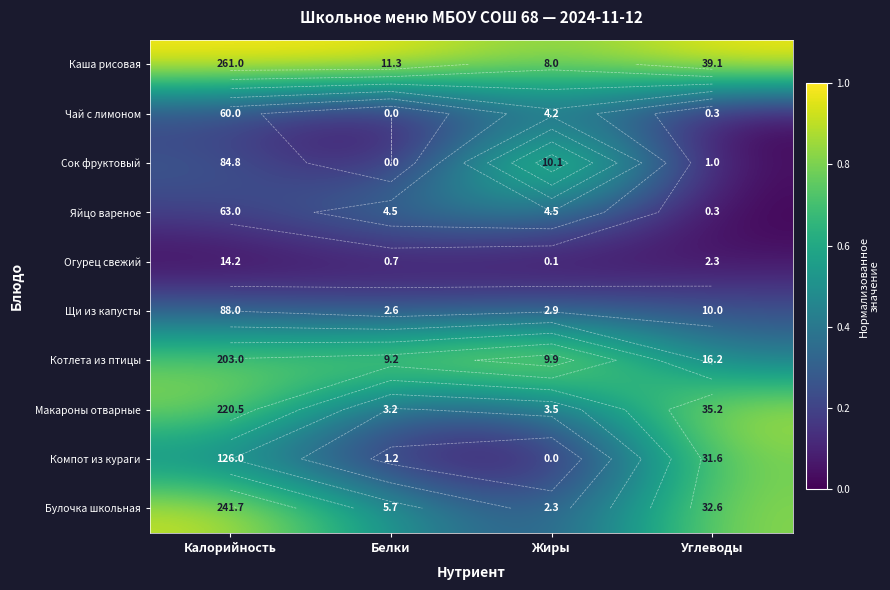

What is the difference between the second highest and minimum values in the Котлета из птицы series?

0.4